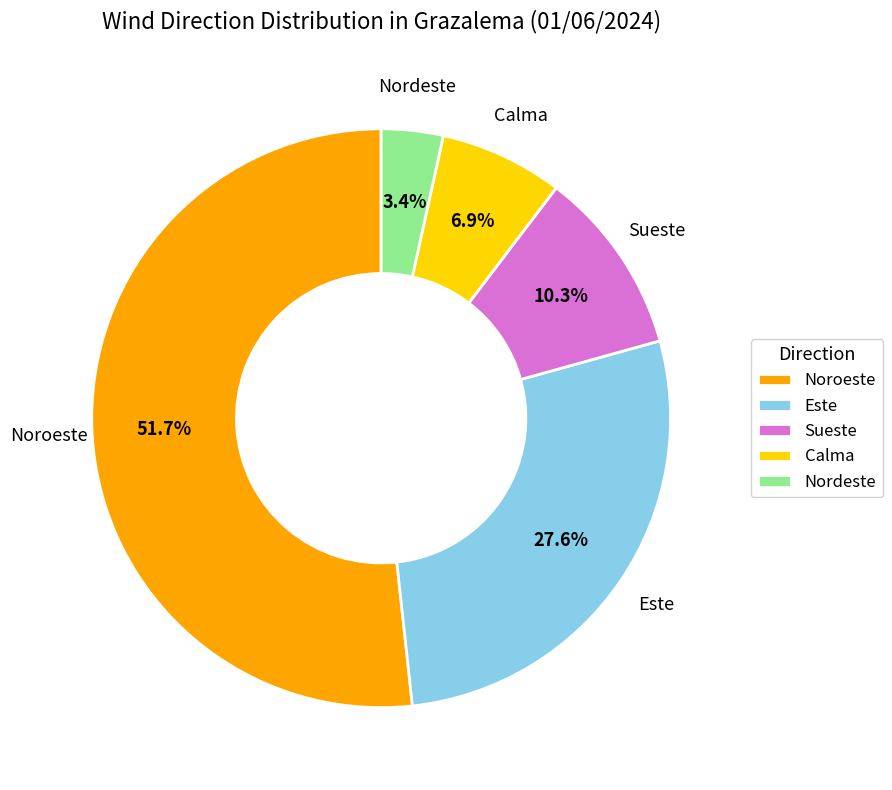

To the nearest percent, what portion does Noroeste represent?

52%